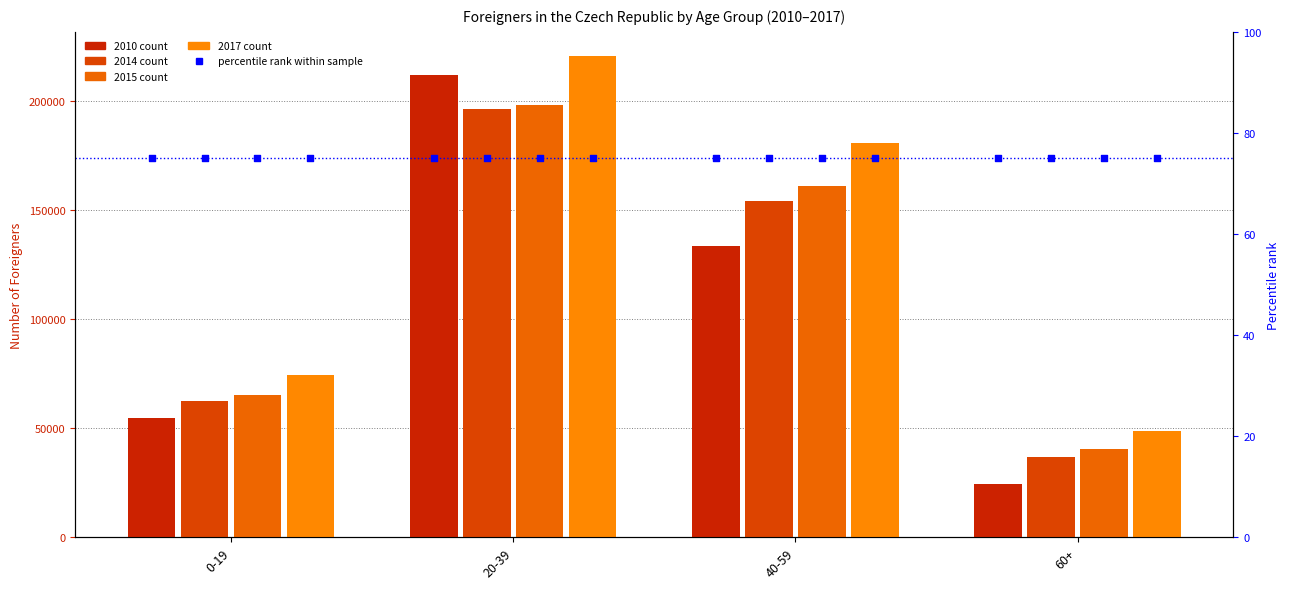

Which series reaches the maximum Y coordinate?

2017